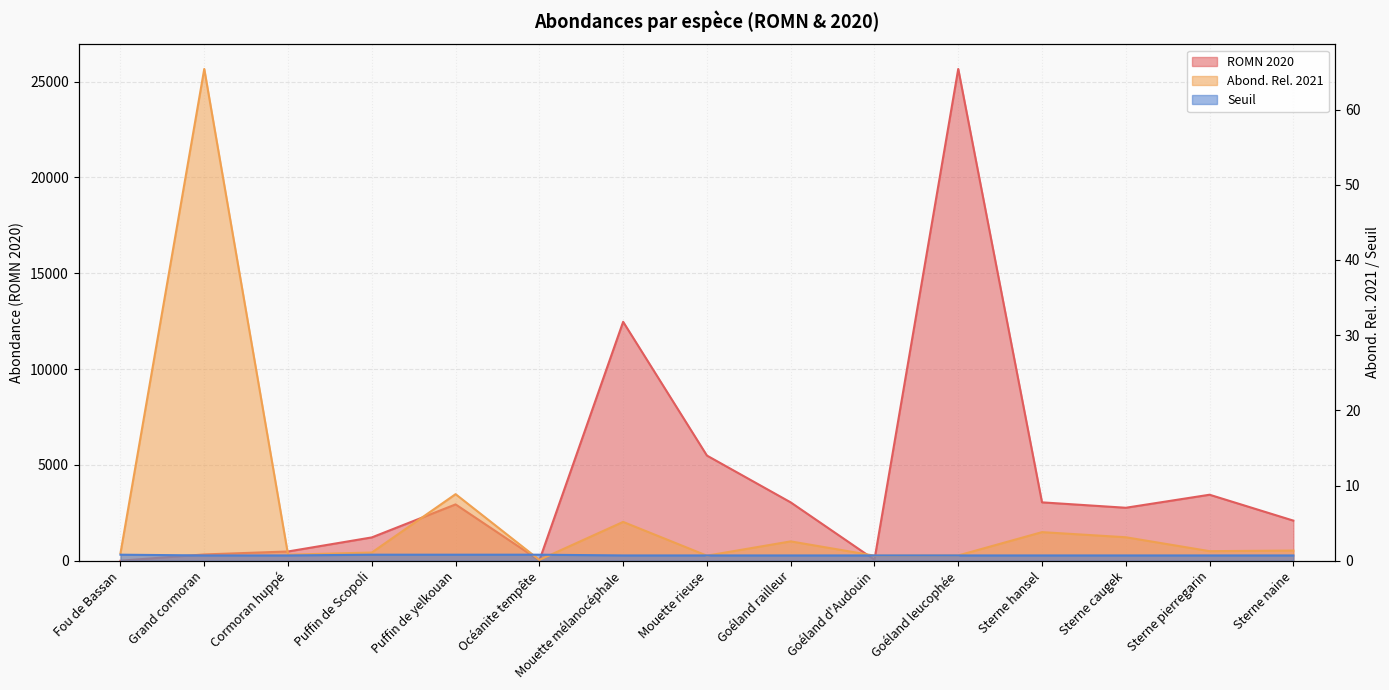

How many data points in ROMN 2020 are less than 2763?

7